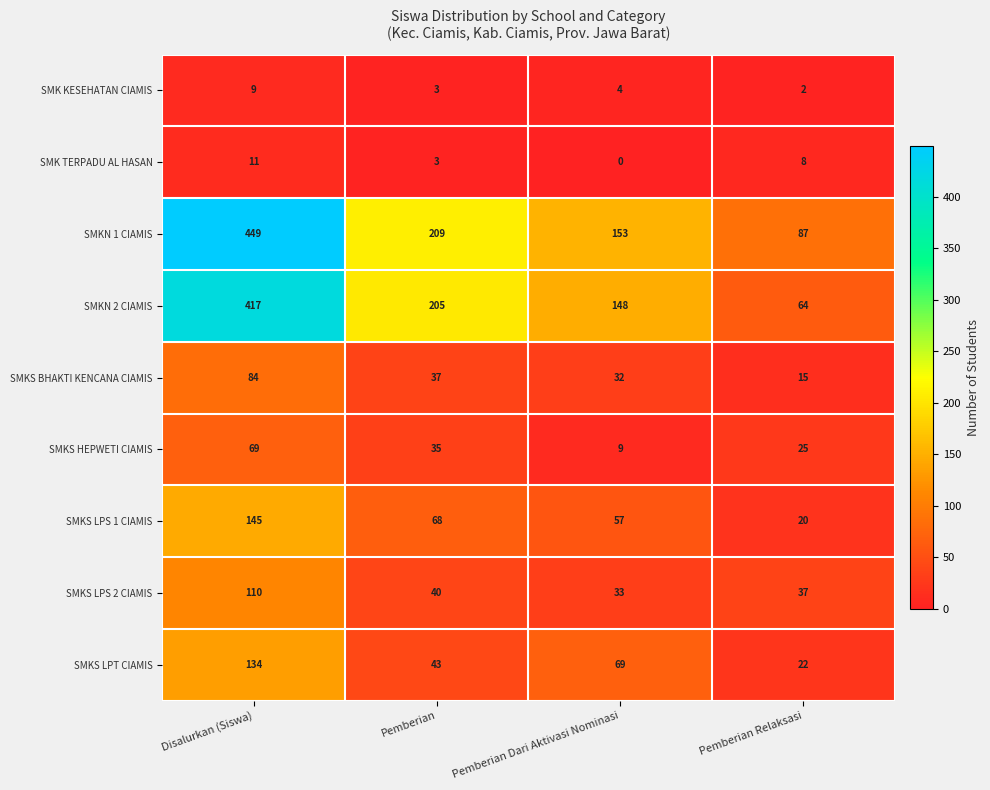

Is it true that SMK TERPADU AL HASAN equals 8 at Pemberian Dari Aktivasi Nominasi?

False